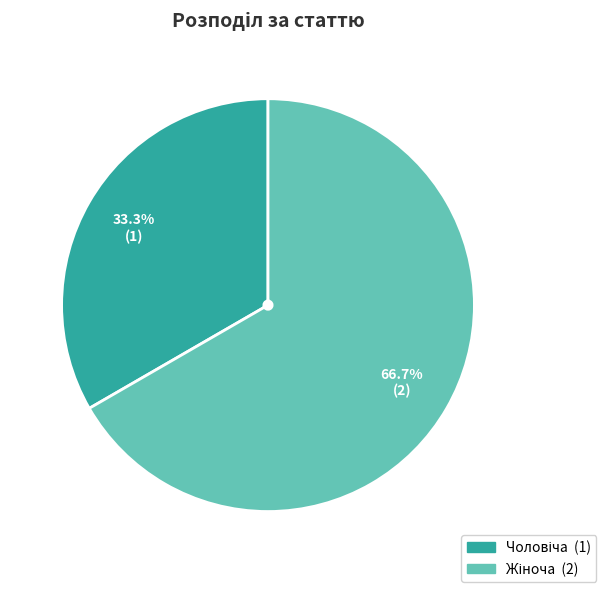

Does any single category account for the majority?

Yes